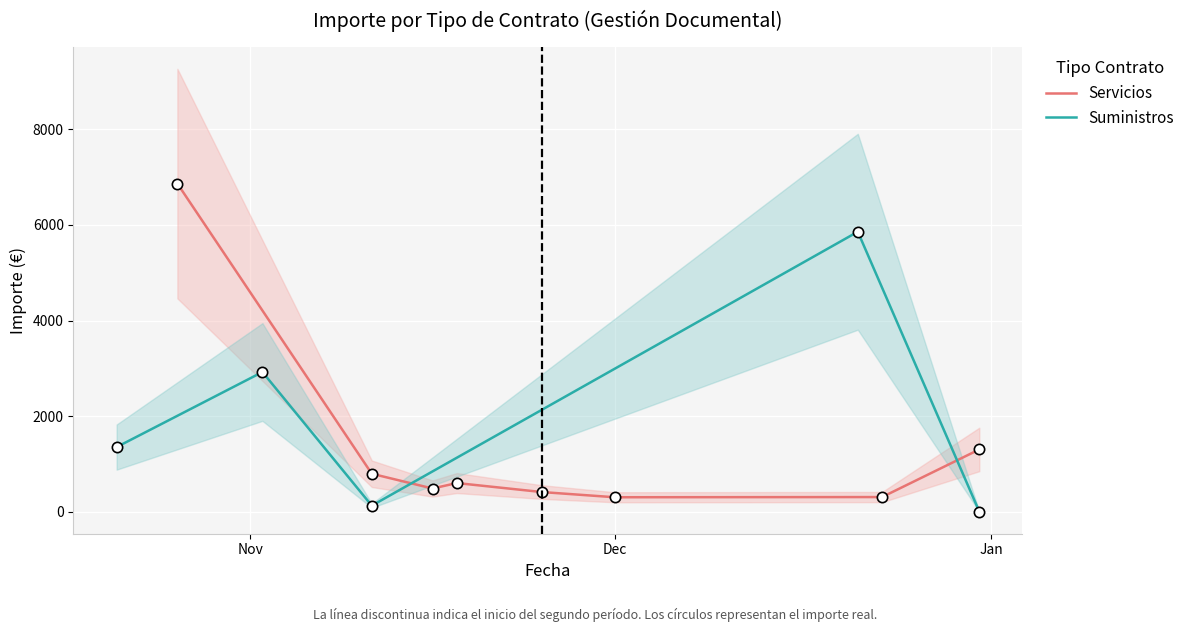

What is the highest value of the Suministros series?

5858.9